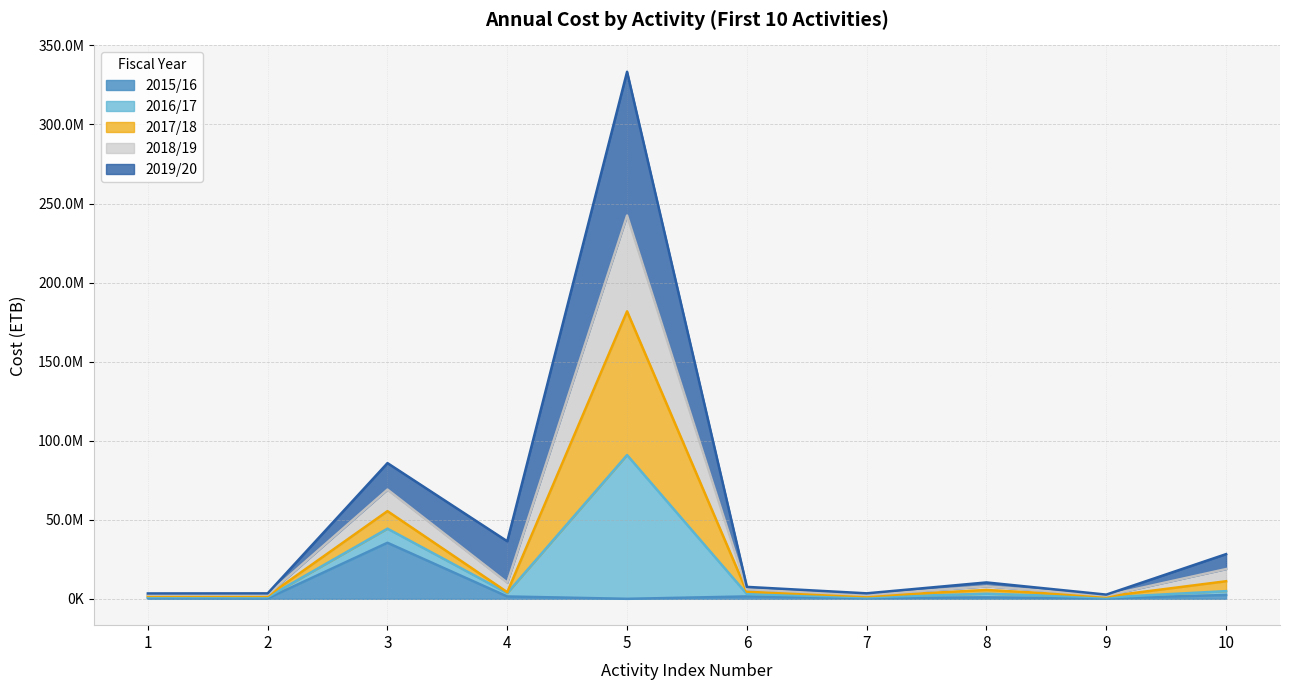

Does the chart display data point markers on the line(s)?

No